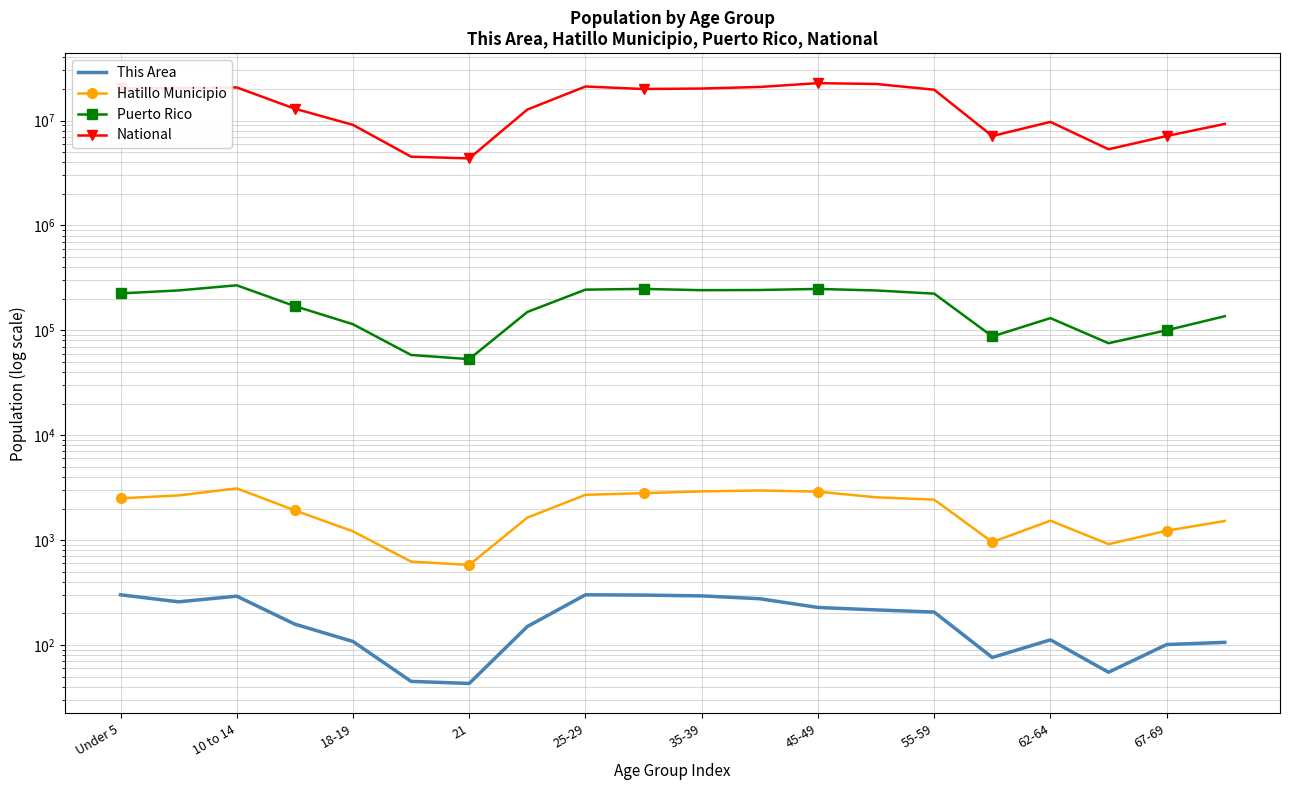

What is the smallest value displayed?

43